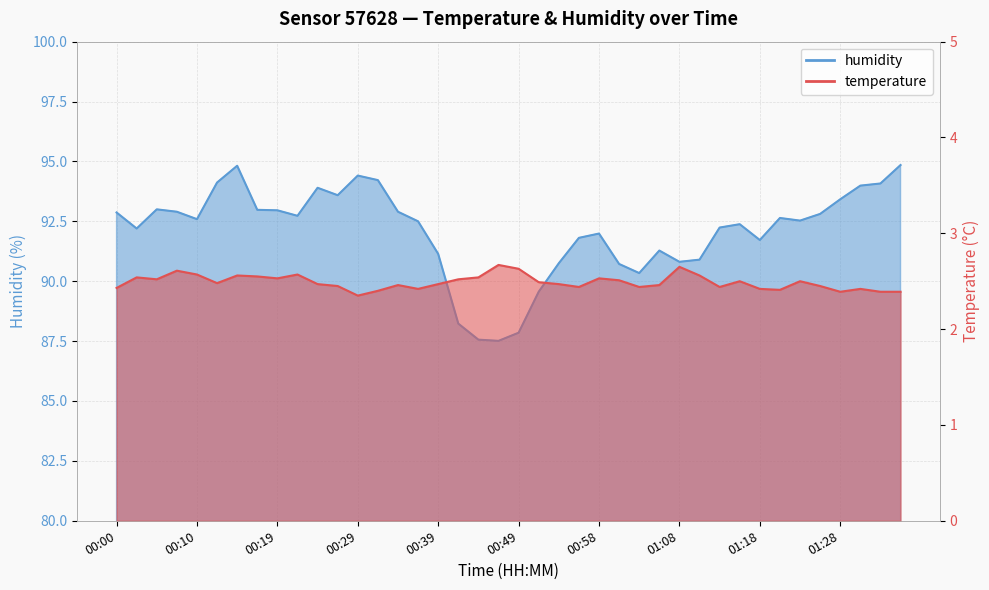

List the labels in order of humidity value, largest first.

01:36, 00:15, 00:29, 00:31, 00:12, 01:33, 01:31, 00:24, 00:27, 01:28, 00:05, 00:17, 00:19, 00:07, 00:34, 00:00, 01:26, 00:22, 01:21, 00:10, 01:24, 00:36, 01:16, 01:13, 00:02, 00:58, 00:56, 01:18, 01:06, 00:39, 01:11, 01:08, 00:54, 01:01, 01:03, 00:51, 00:41, 00:49, 00:44, 00:46